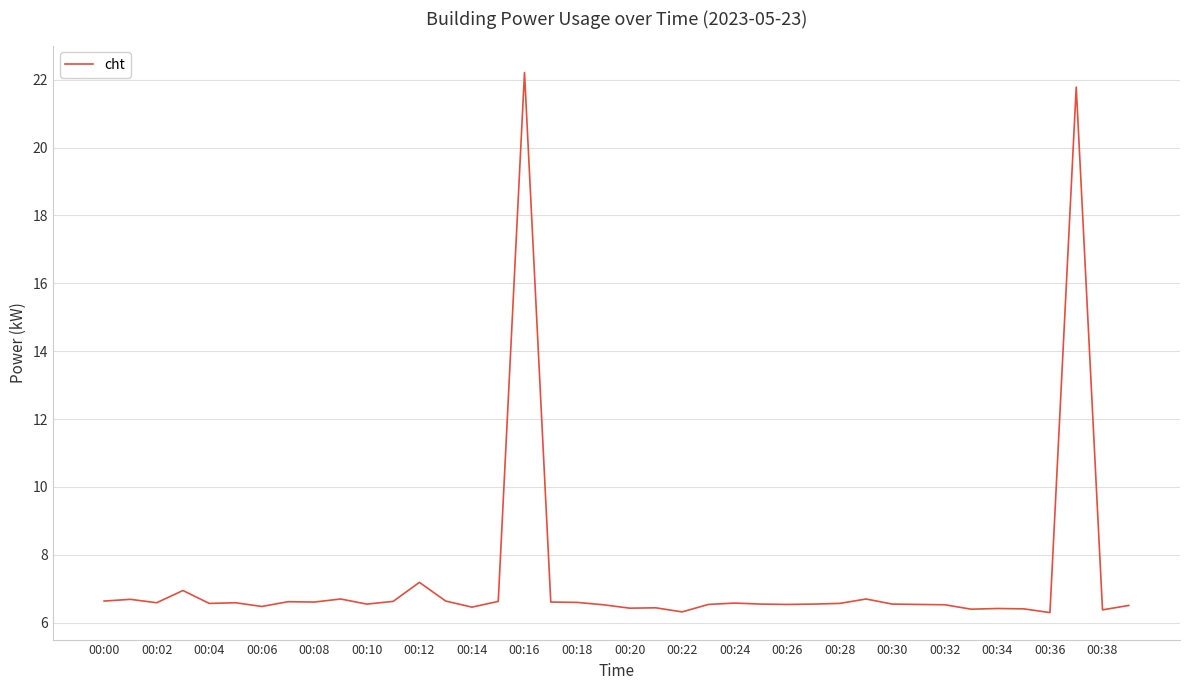

What is the greatest value displayed?

22.2